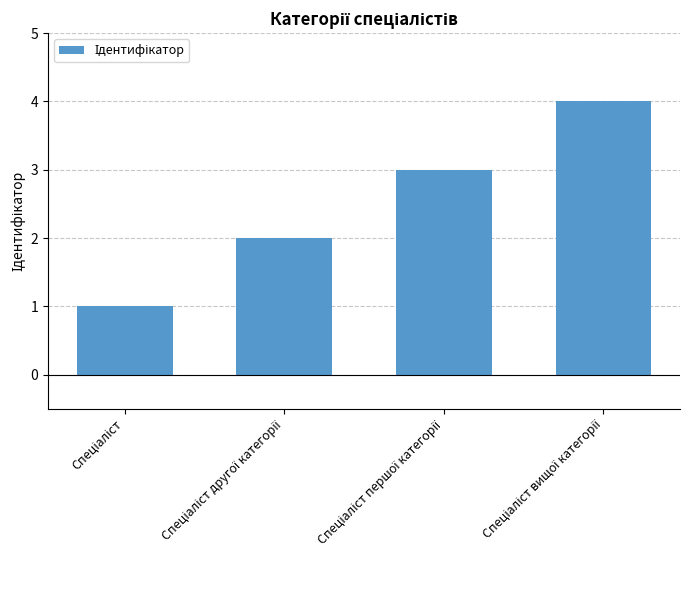

Does the chart contain stacked bars?

No